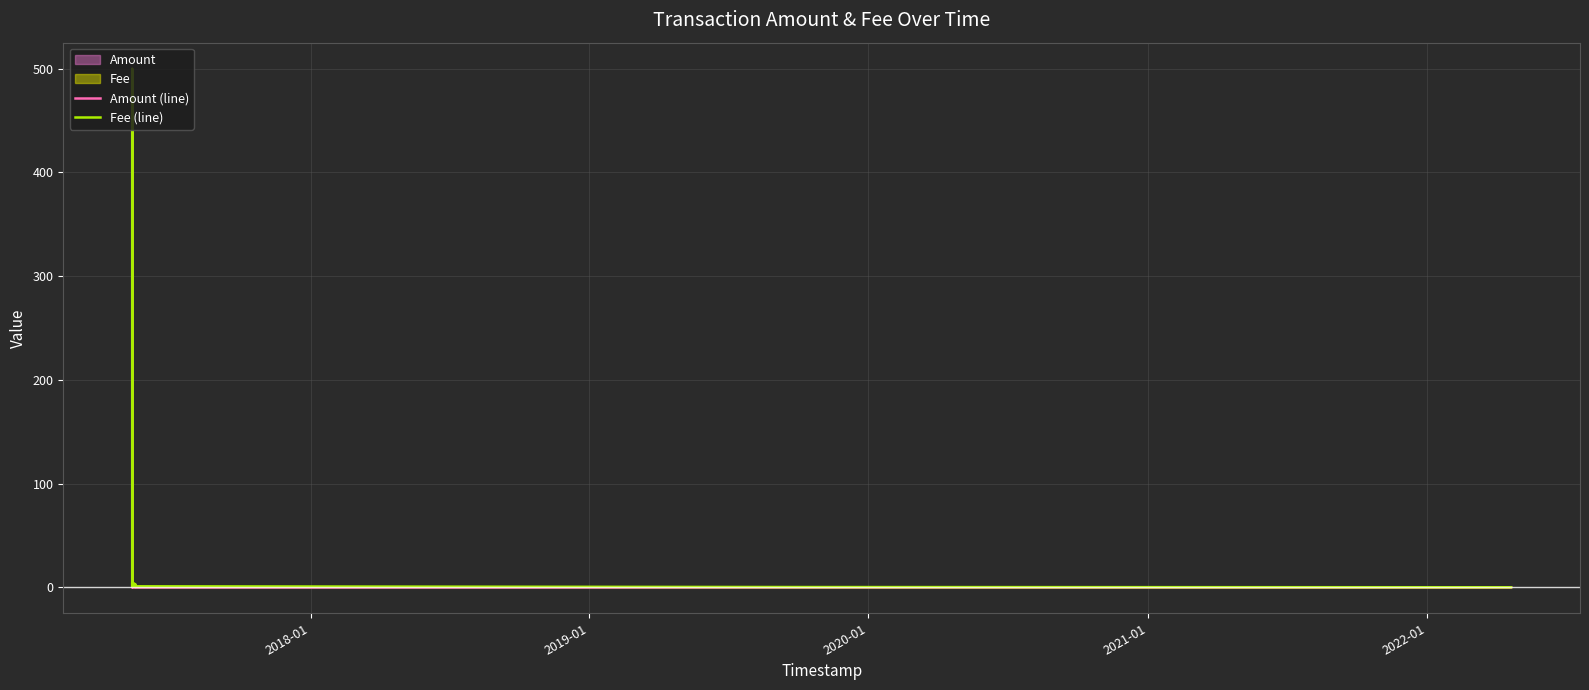

What is the total value across all series at 2020-01?

3.0